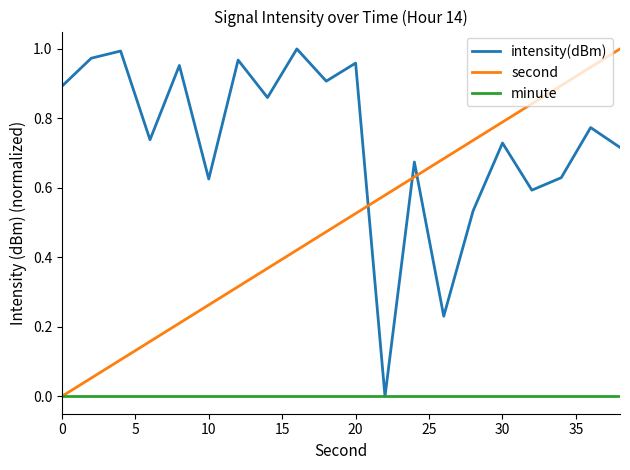

Rank the series by their average value, from highest to lowest.

intensity(dBm), second, minute